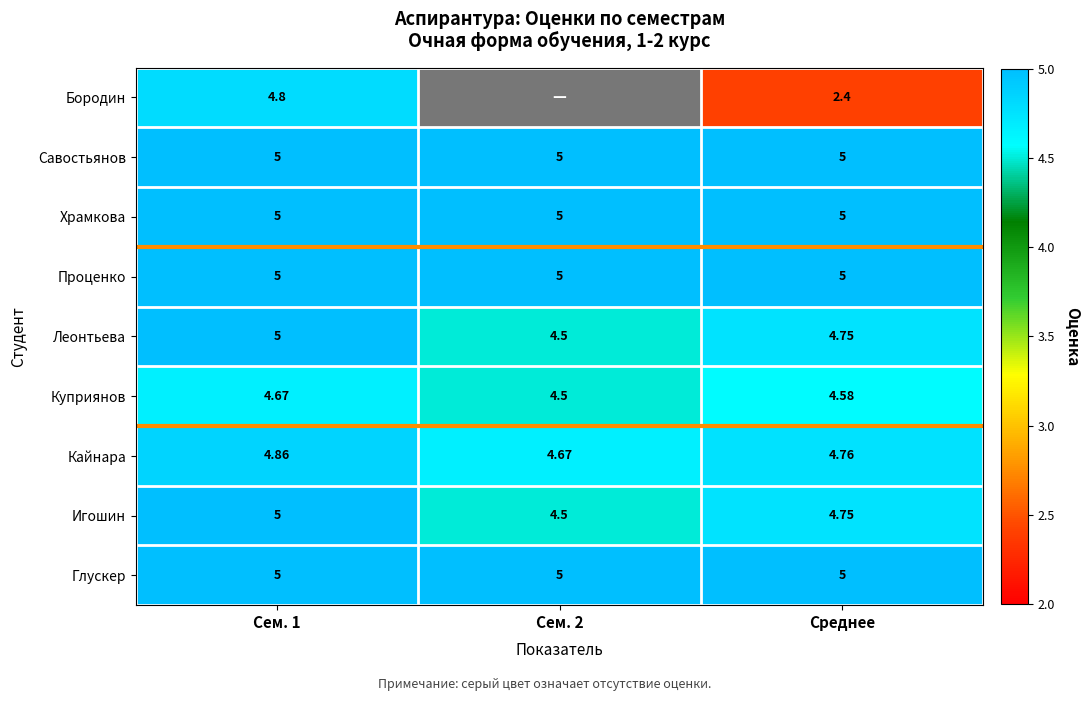

How many Игошин values are between 4 and 5?

3